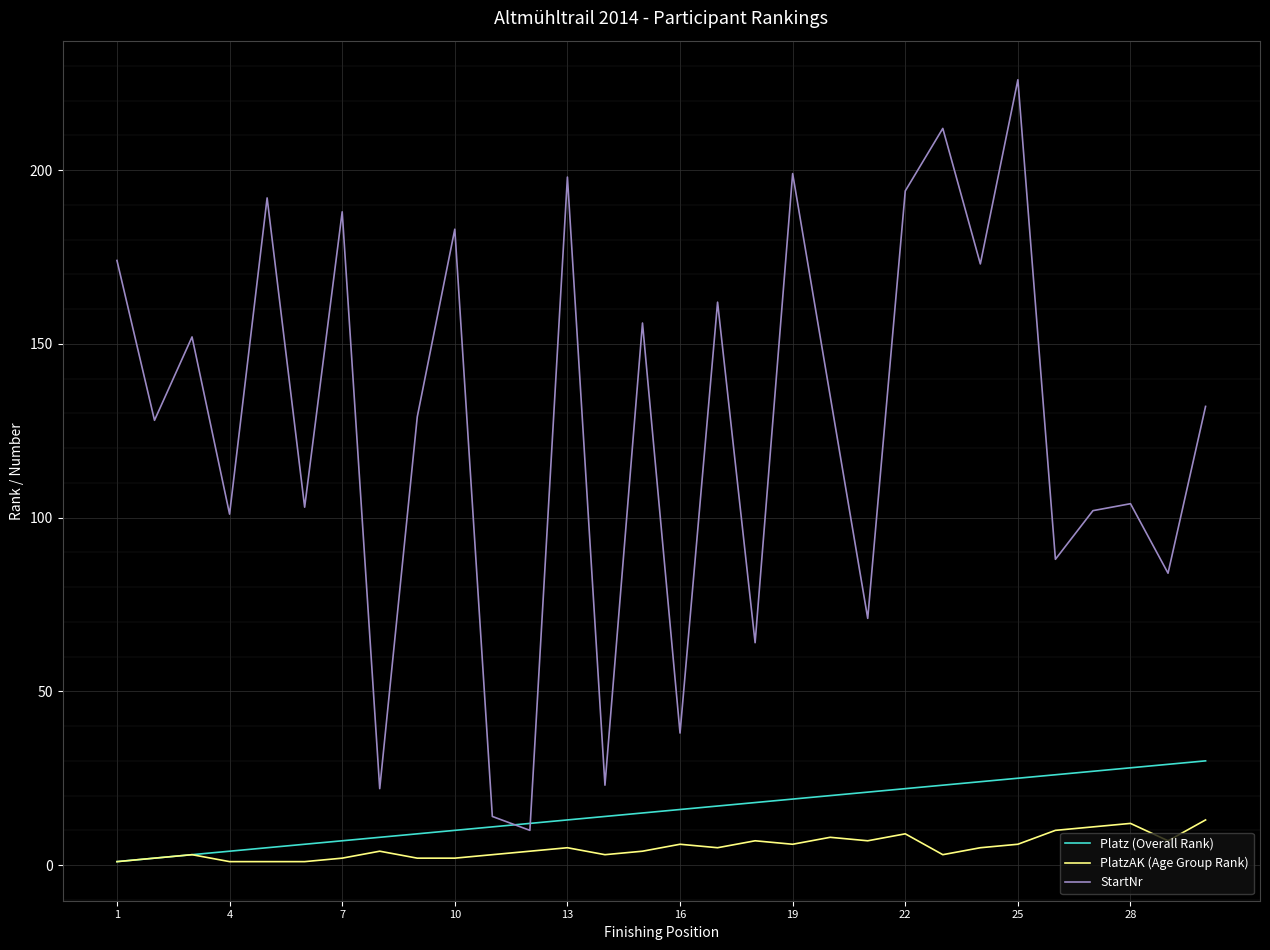

What is the difference between the second highest and second lowest values in the Platz (Overall Rank) series?

27